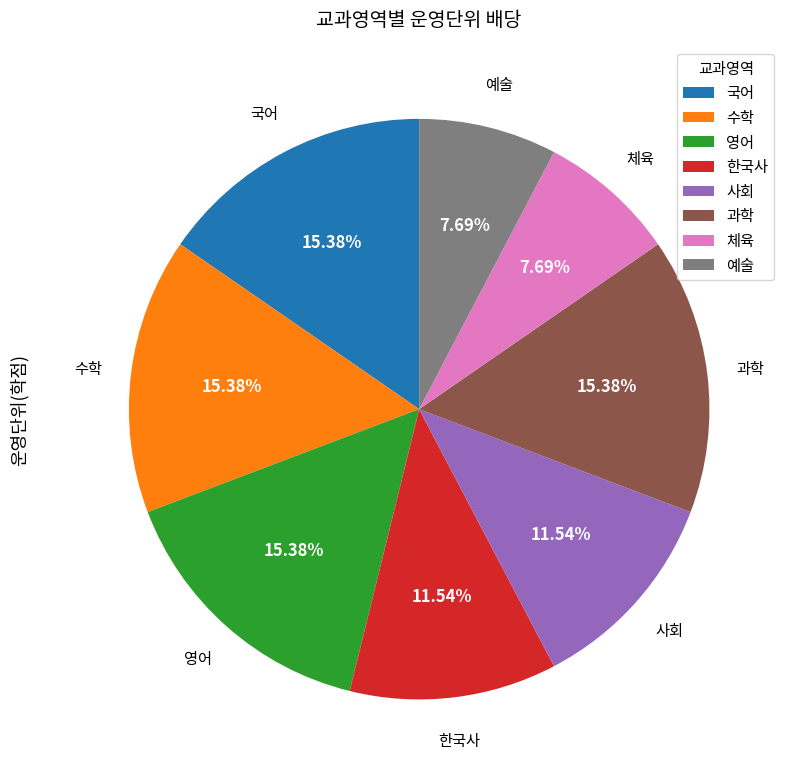

The 한국사 slice represents 12% of the pie. True or false?

True